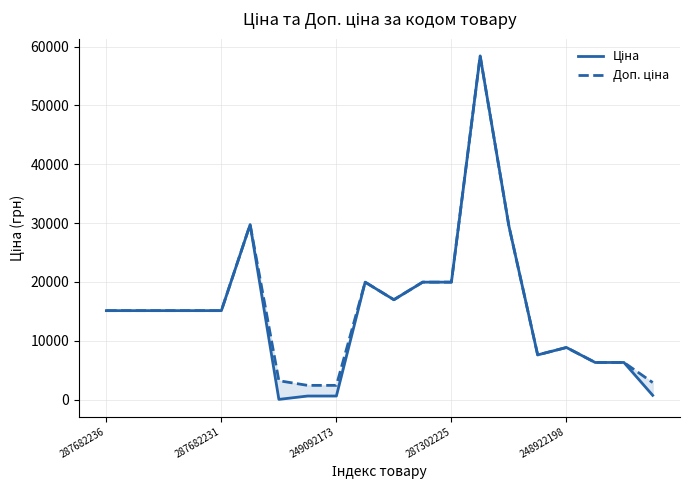

At which category does Доп. ціна reach its first local peak?

5